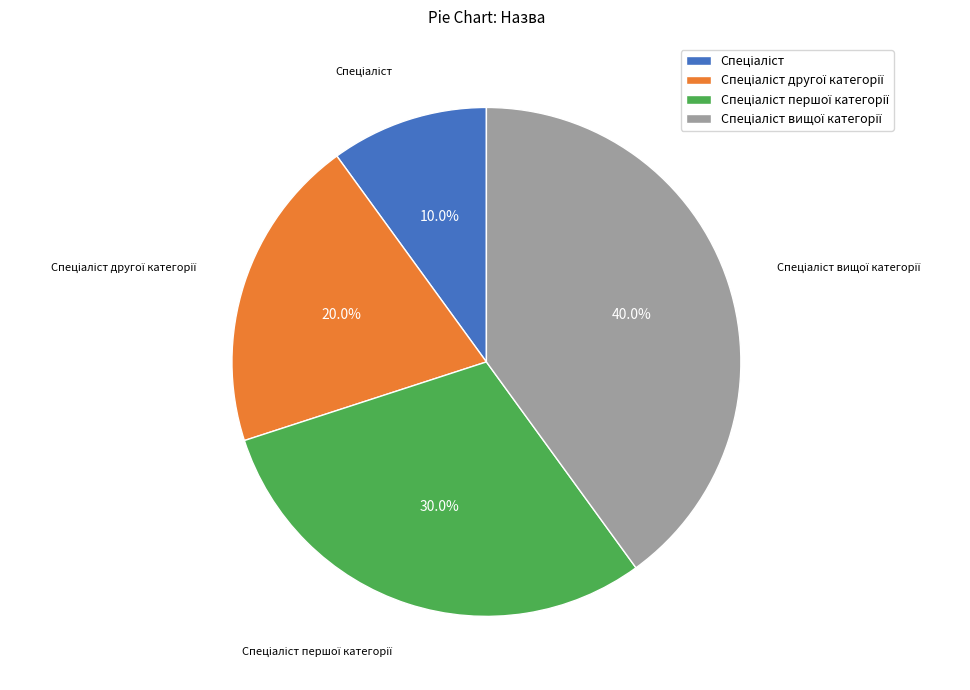

Does any single category account for the majority?

No